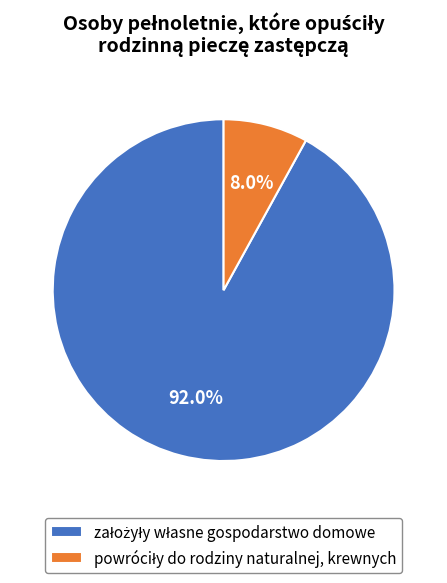

Is there a majority slice in this chart?

Yes